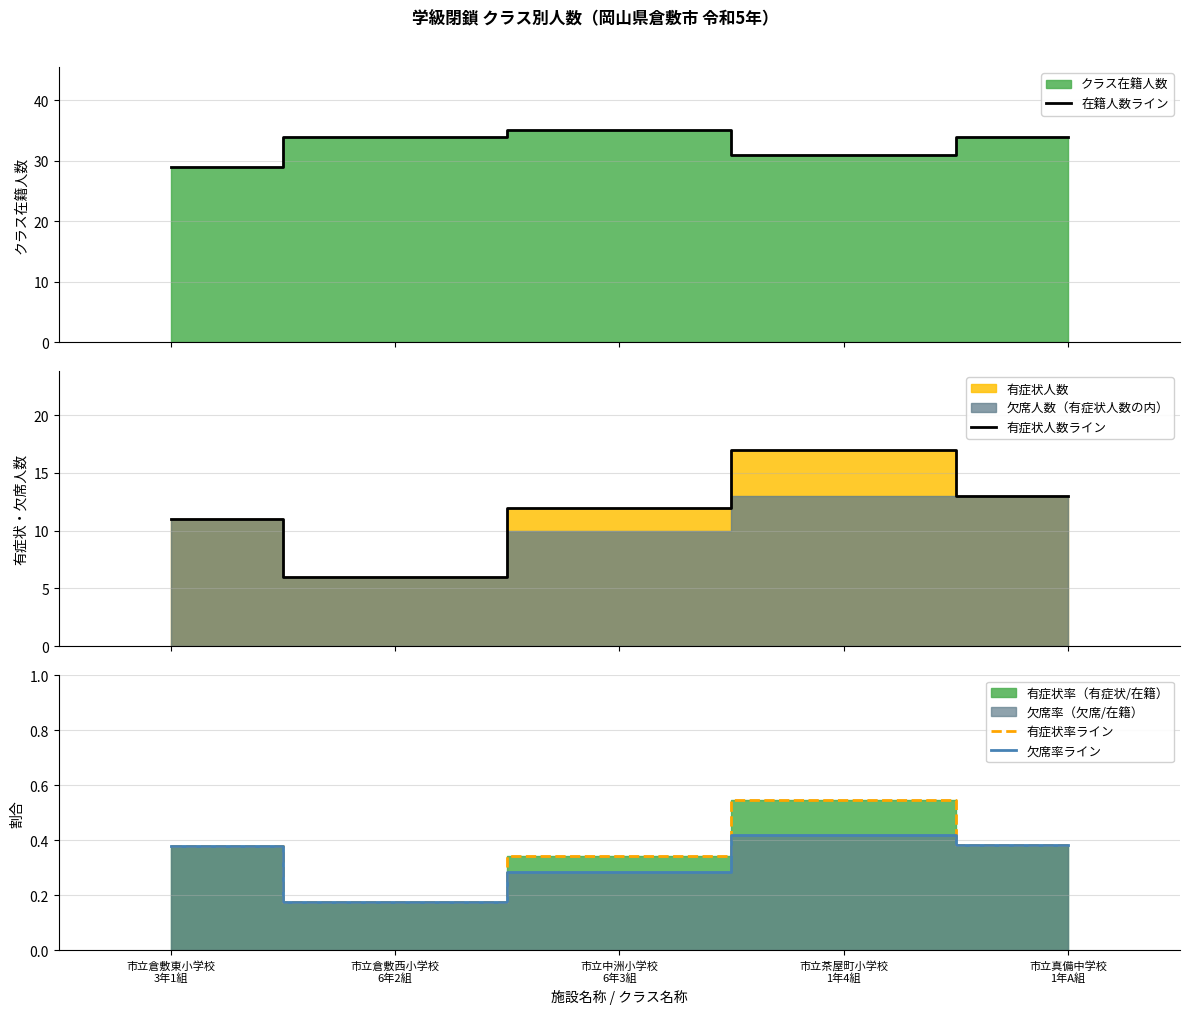

What is the value of the 有症状人数ライン point at the 3rd from the left?

12.0